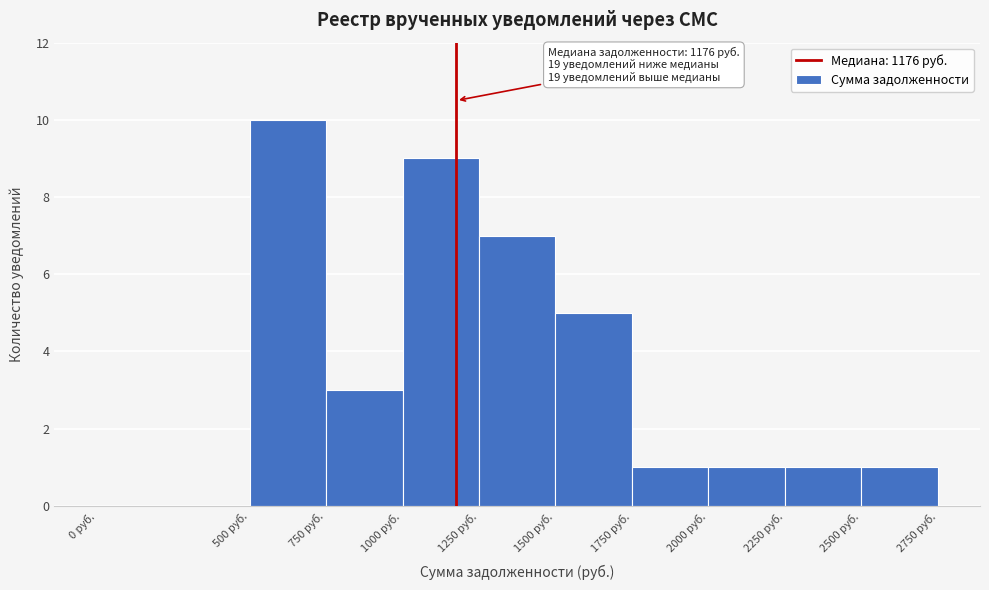

Over which range of the x-axis is the bar tallest?

500 to 750